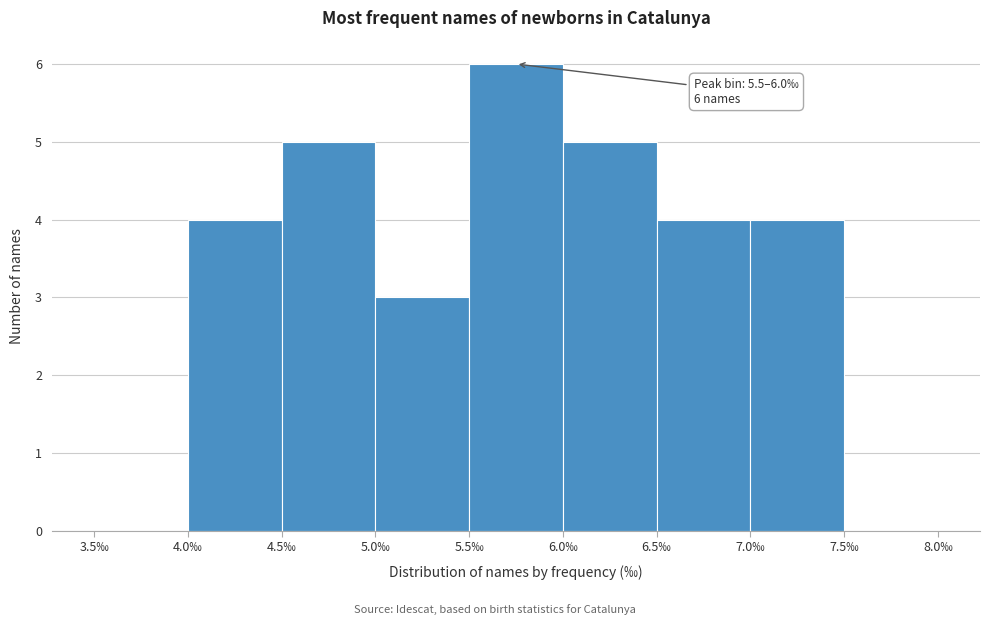

Which range on the x-axis has the tallest bar?

5.5 to 6.0